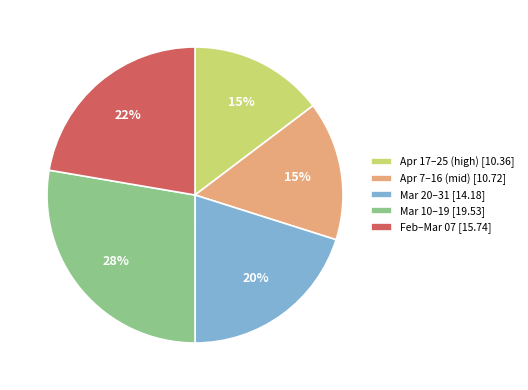

What percentage is the Mar 20–31 [14.18] slice, to the nearest percent?

20%